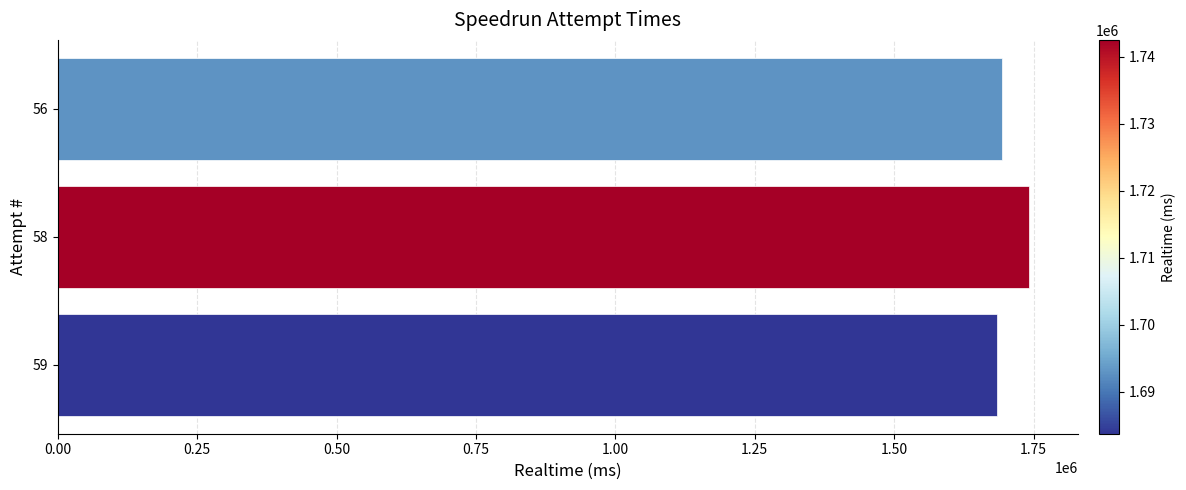

Does the chart contain stacked bars?

No